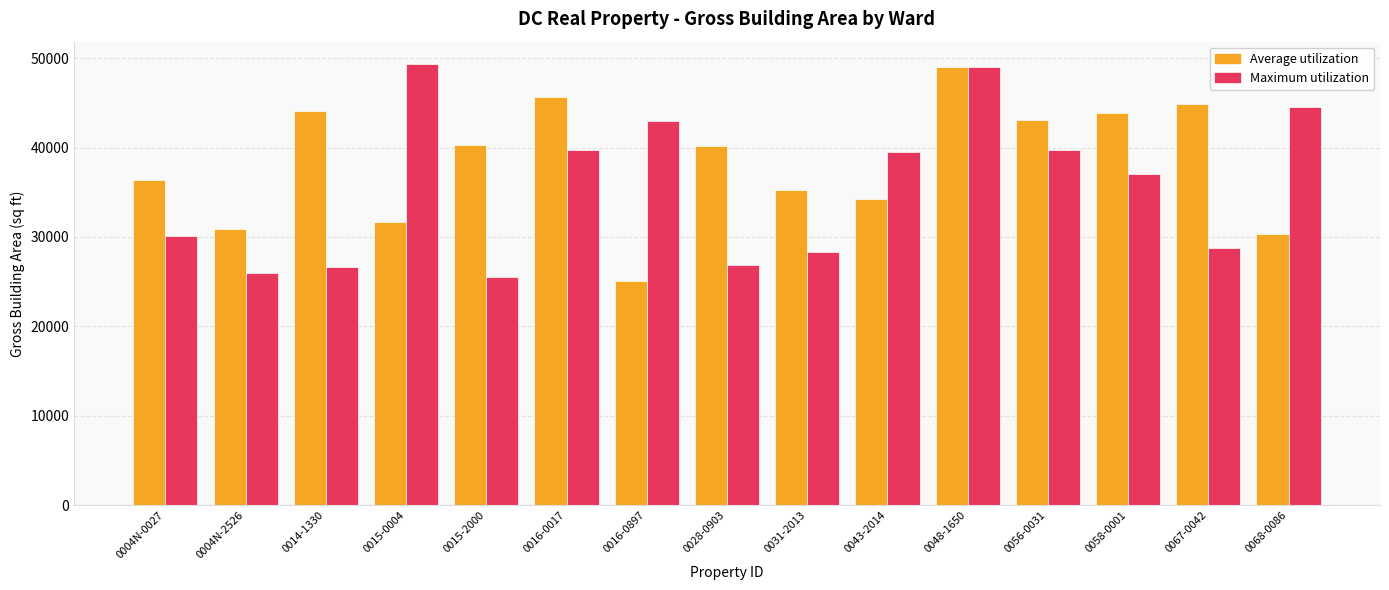

What is the difference between the Average utilization values at 0015-2000 and 0043-2014?

6037